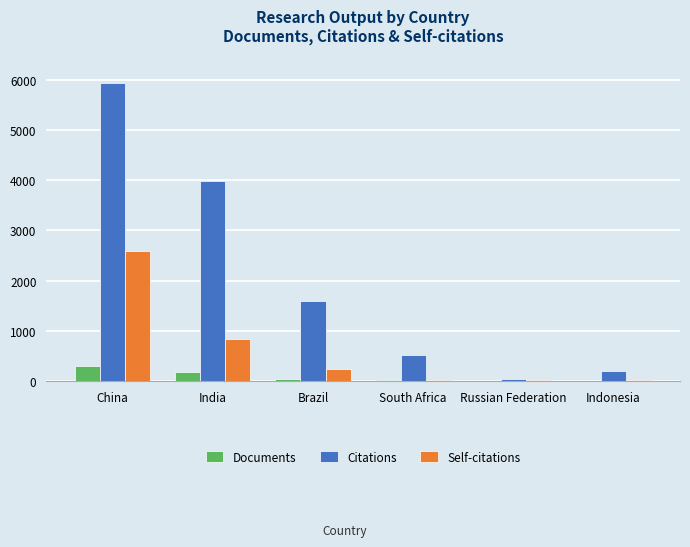

What is the sum of all Documents values?

581